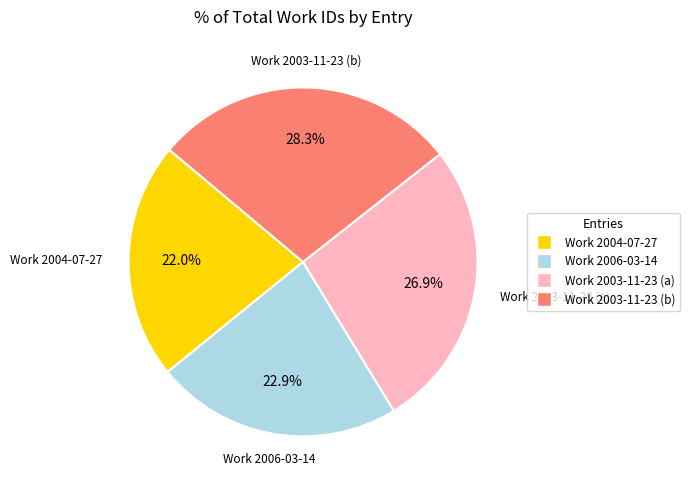

The Work 2003-11-23 (a) slice represents 13% of the pie. True or false?

False